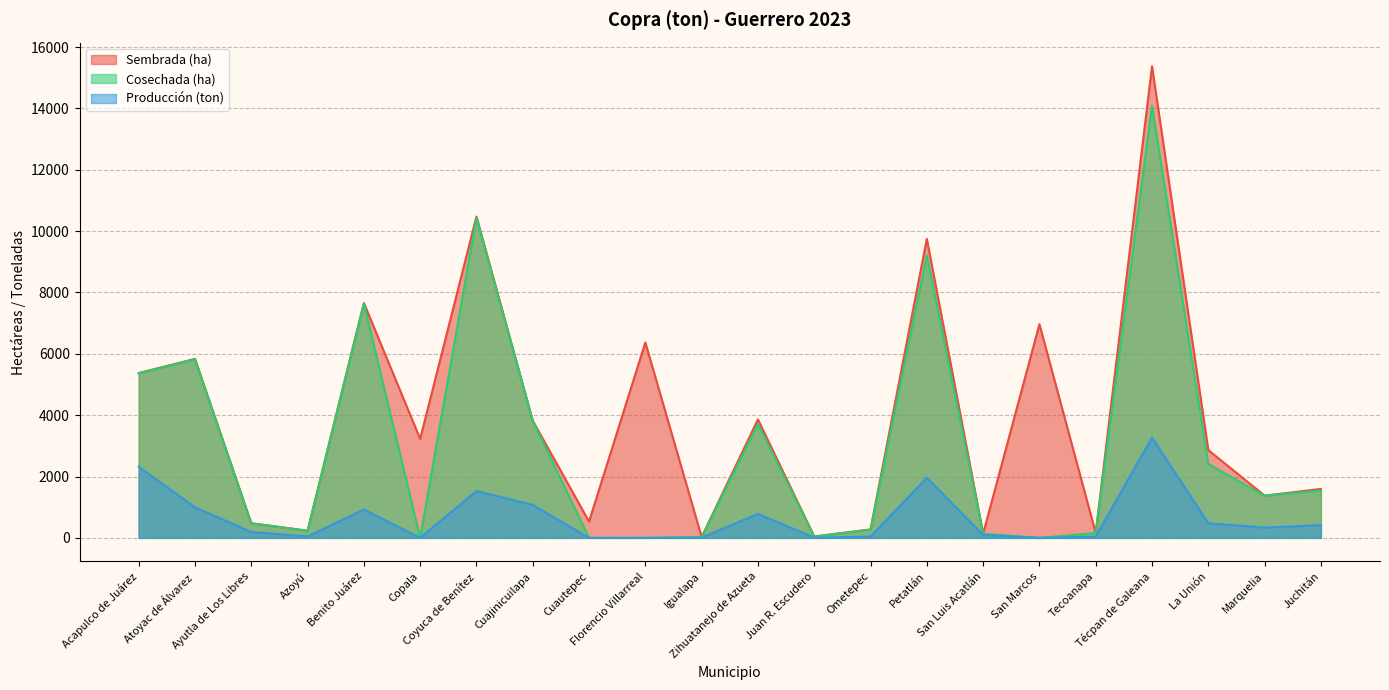

How many distinct data groups are displayed?

3